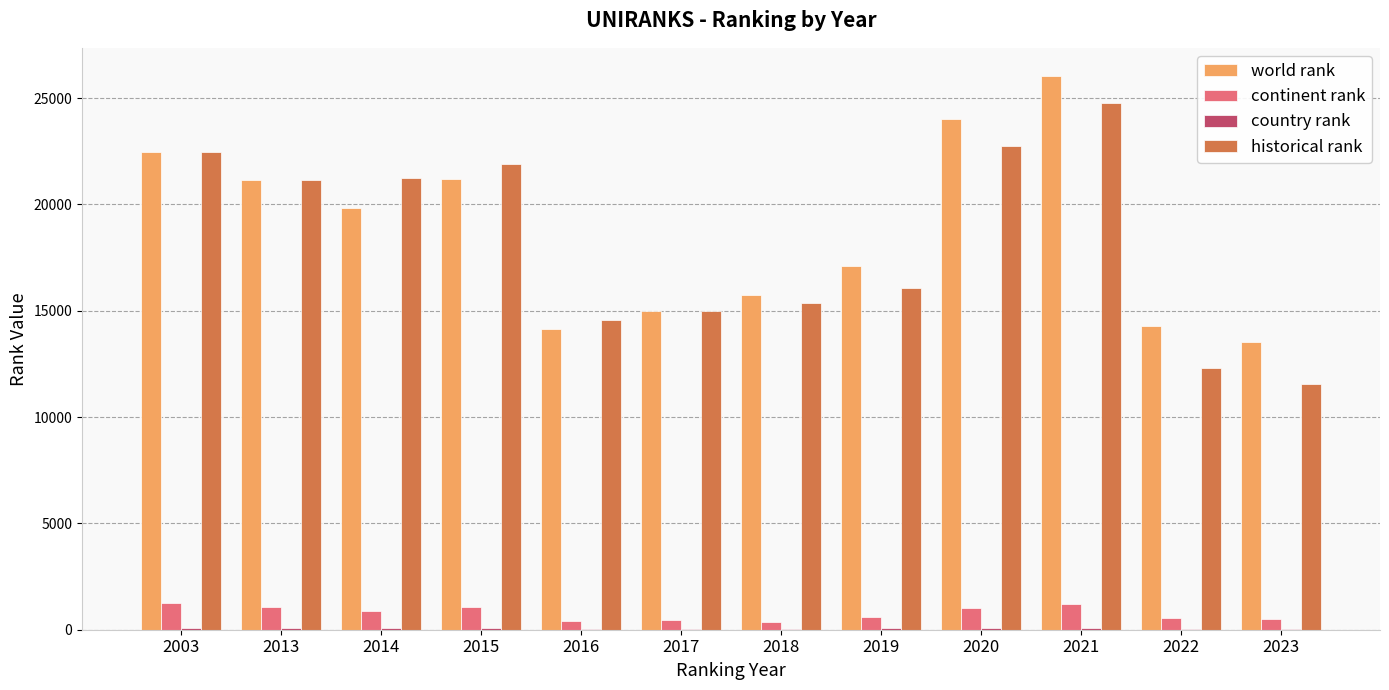

Which label corresponds to the largest value in the chart?

2021